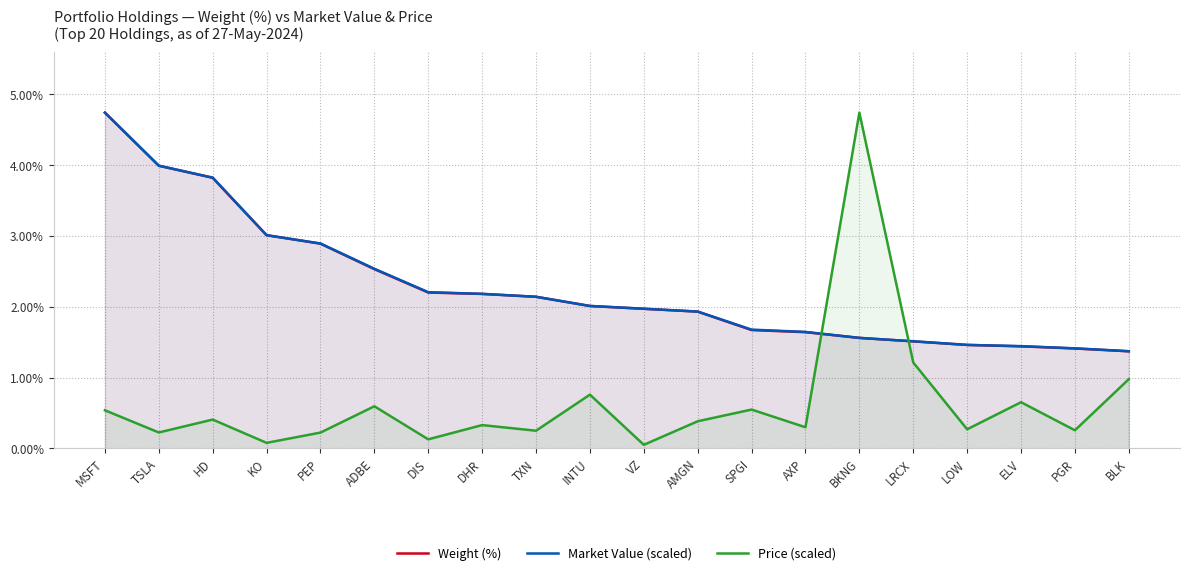

True or false: Market Value (scaled) has a value of 2.0 at PGR.

False